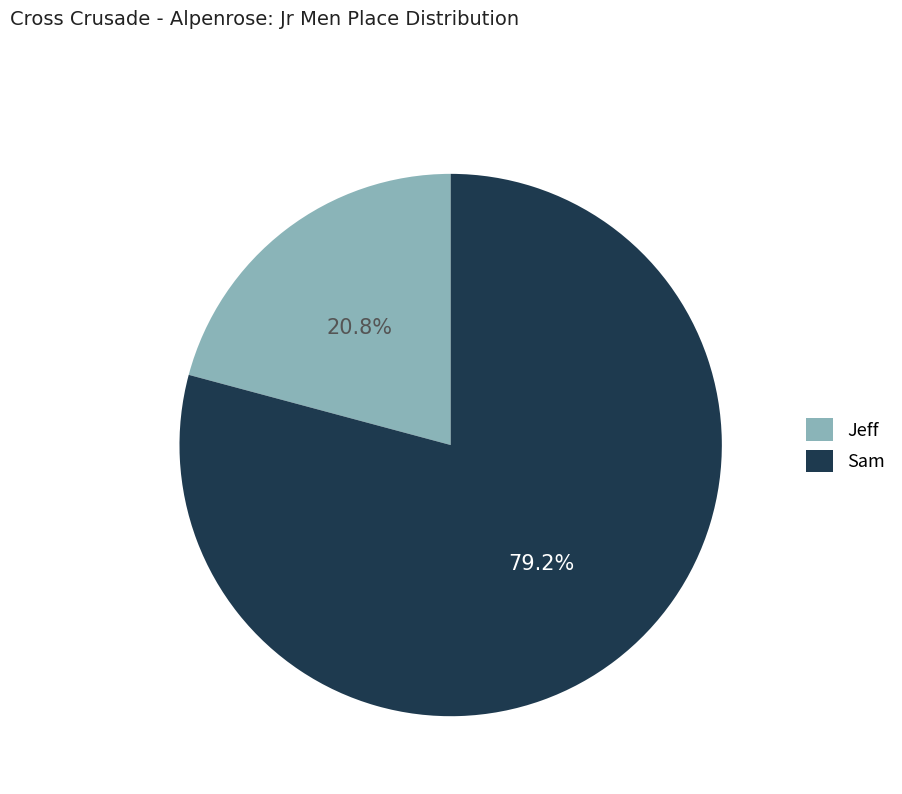

Is there a majority slice in this chart?

Yes